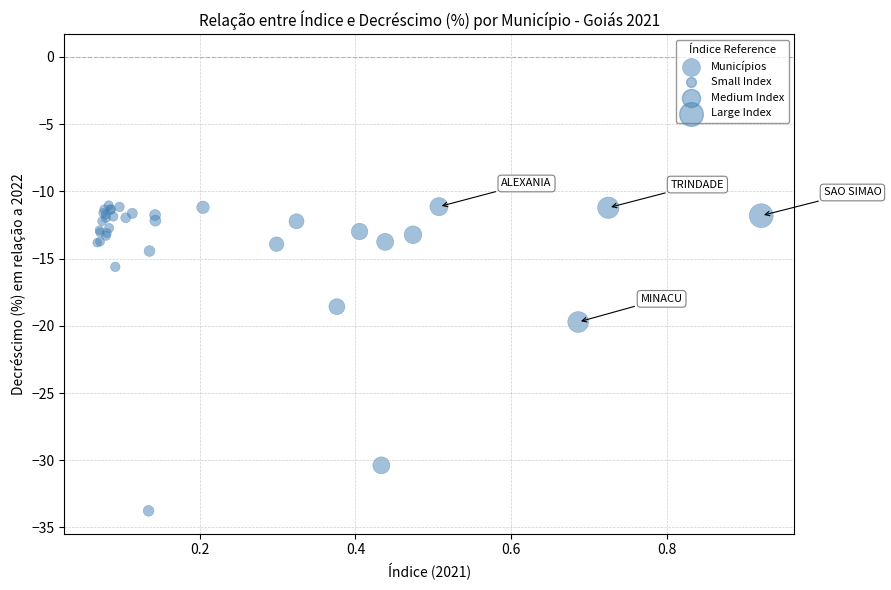

What Y value in the scatter plot is closest to -22?

-19.7